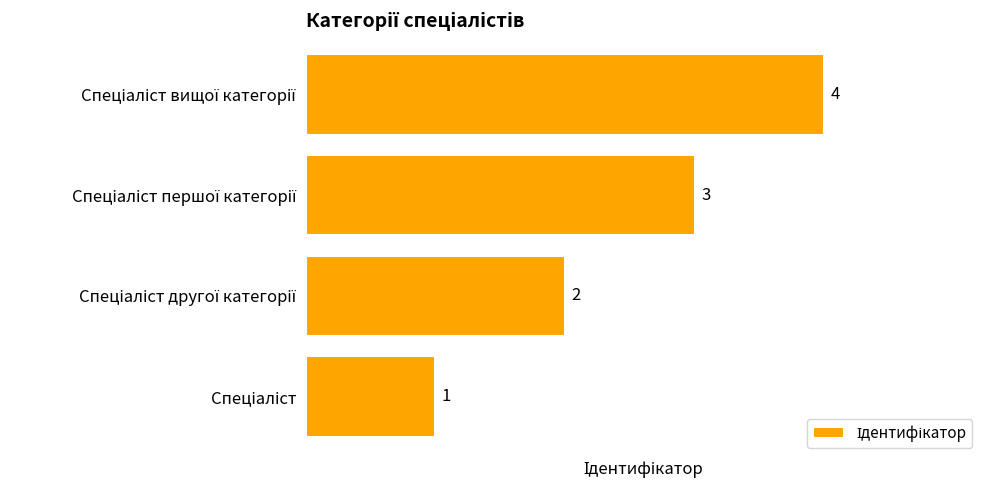

How many bars are there in total?

4